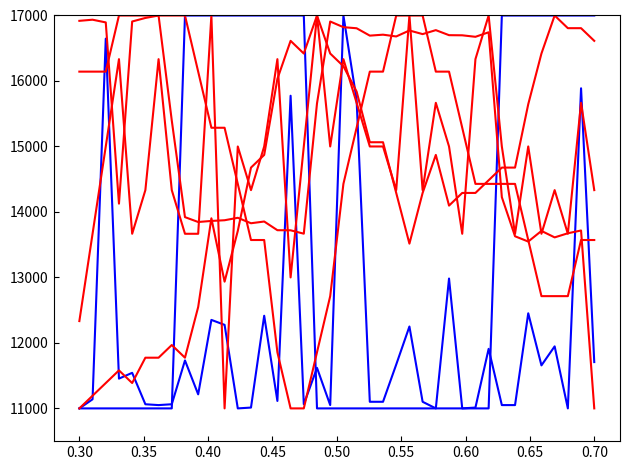

How many lines are shown in the chart?

6